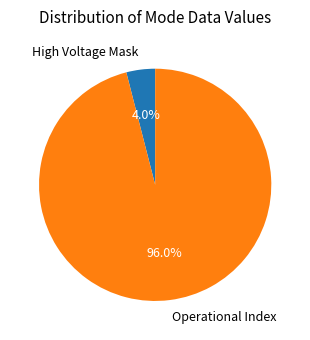

What is the majority slice?

Operational Index